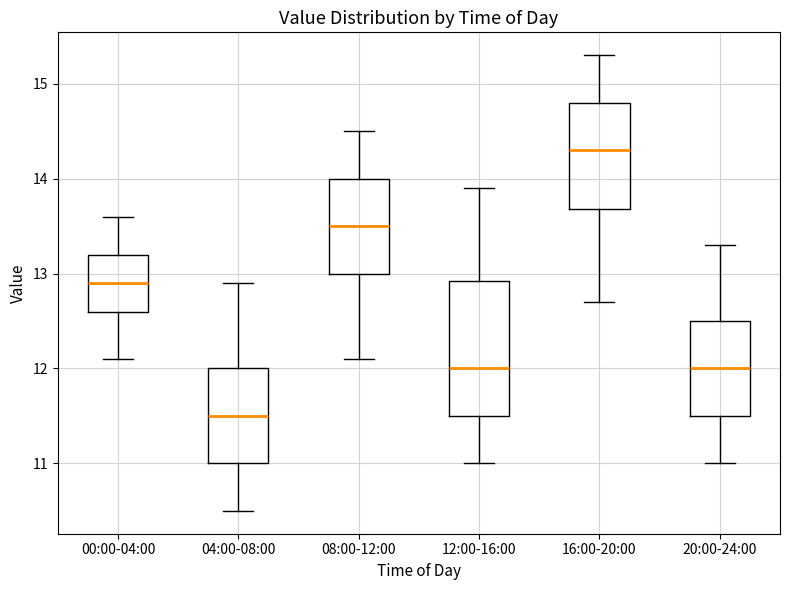

Which box has the highest median line?

16:00-20:00